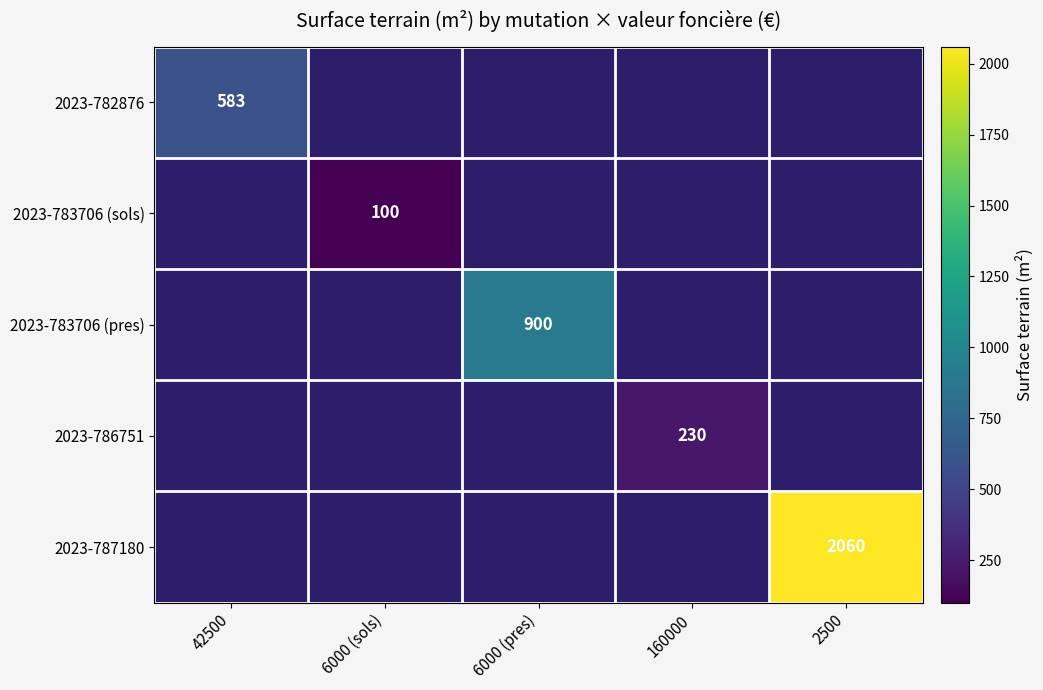

True or false: 2023-787180 has a value of 2060 at 2500.

True